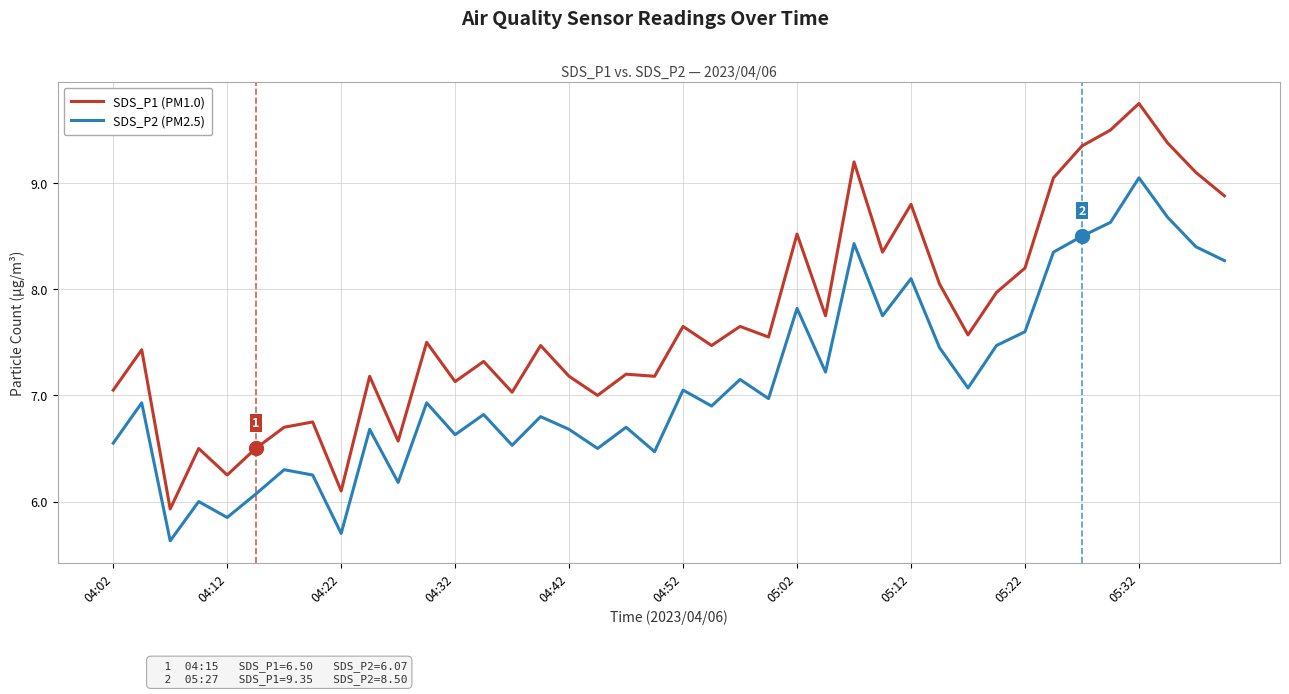

True or false: SDS_P2 (PM2.5) and SDS_P1 (PM1.0) cross at least once.

False